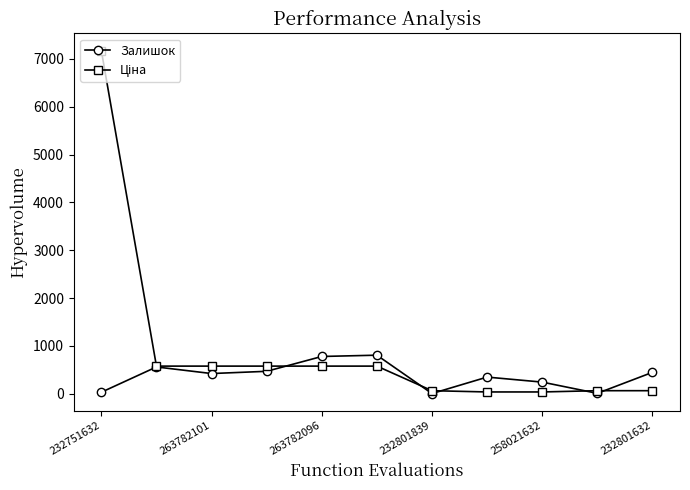

What is the greatest value displayed?

7173.5